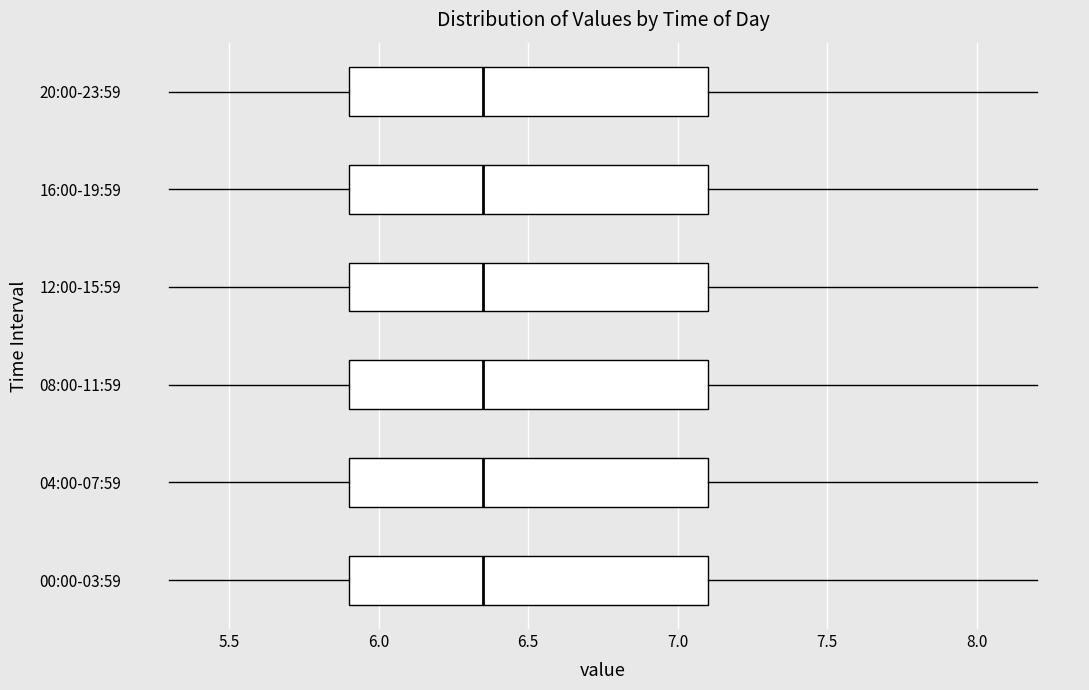

Where is the left edge of the box for 16:00-19:59 on the x-axis? The values are not printed on the chart, so give them approximately, as read against the axis.

5.90